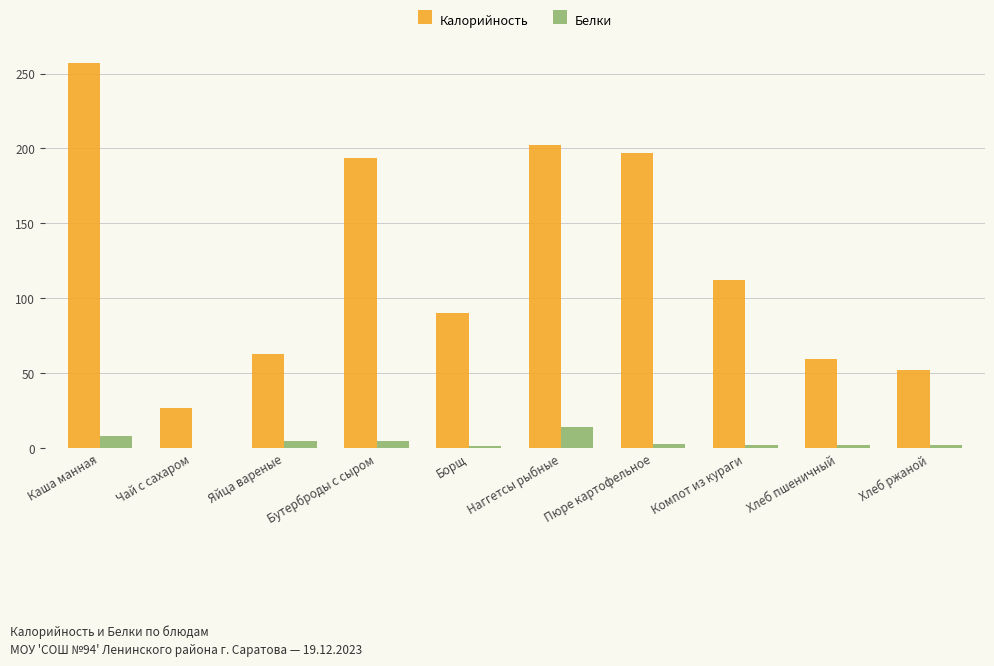

What is the sum of all Калорийность values?

1254.7